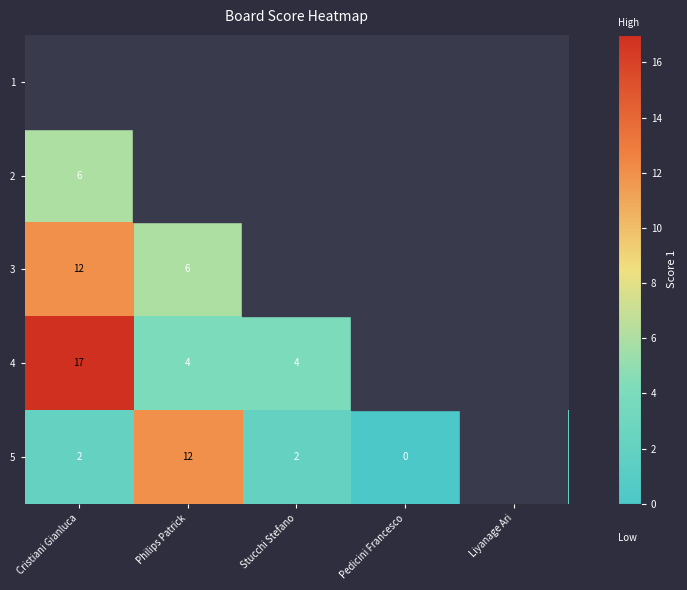

What is the difference between the 4 values at Cristiani Gianluca and Philips Patrick?

13